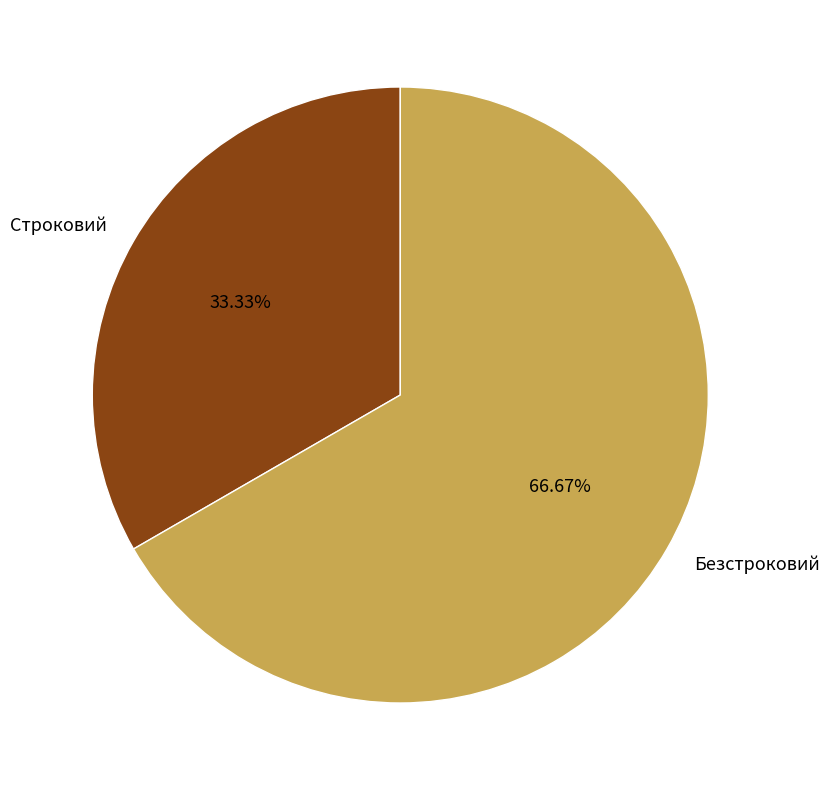

What is the ratio of the value at Безстроковий to the value at Строковий?

2.0